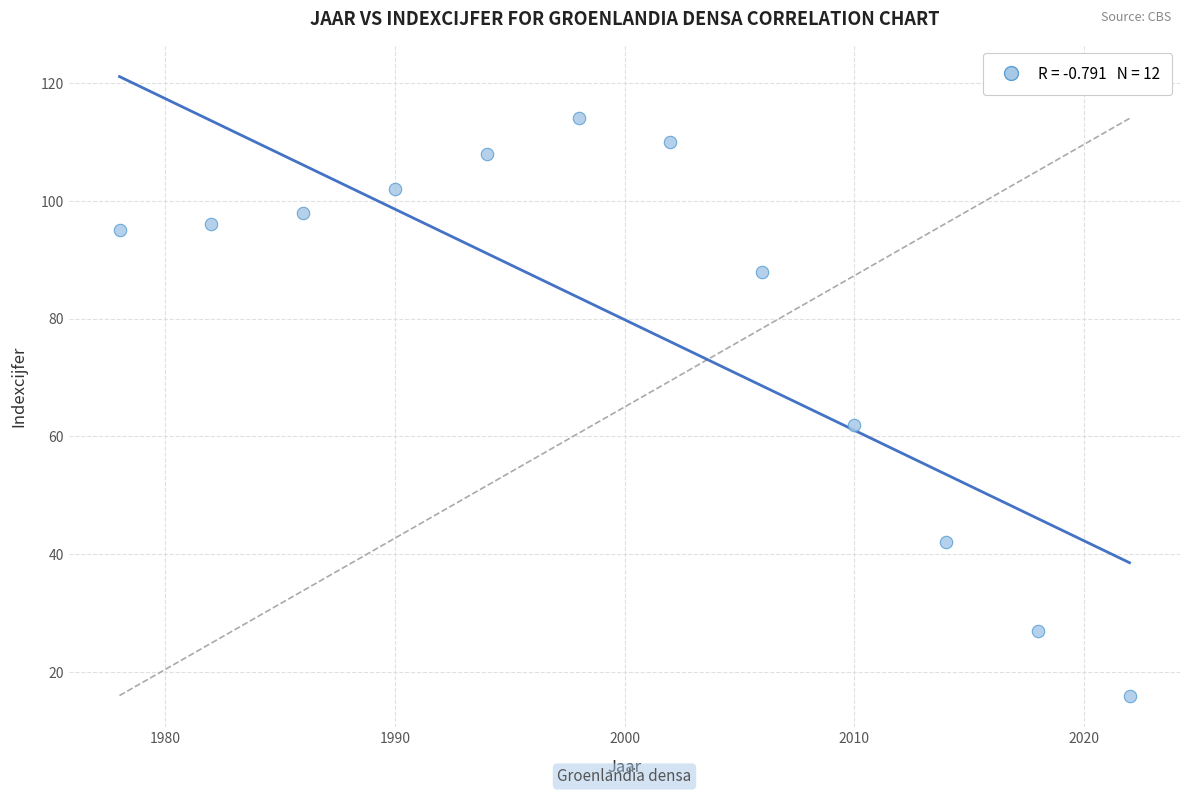

What is the range of Y values (max minus min)?

98